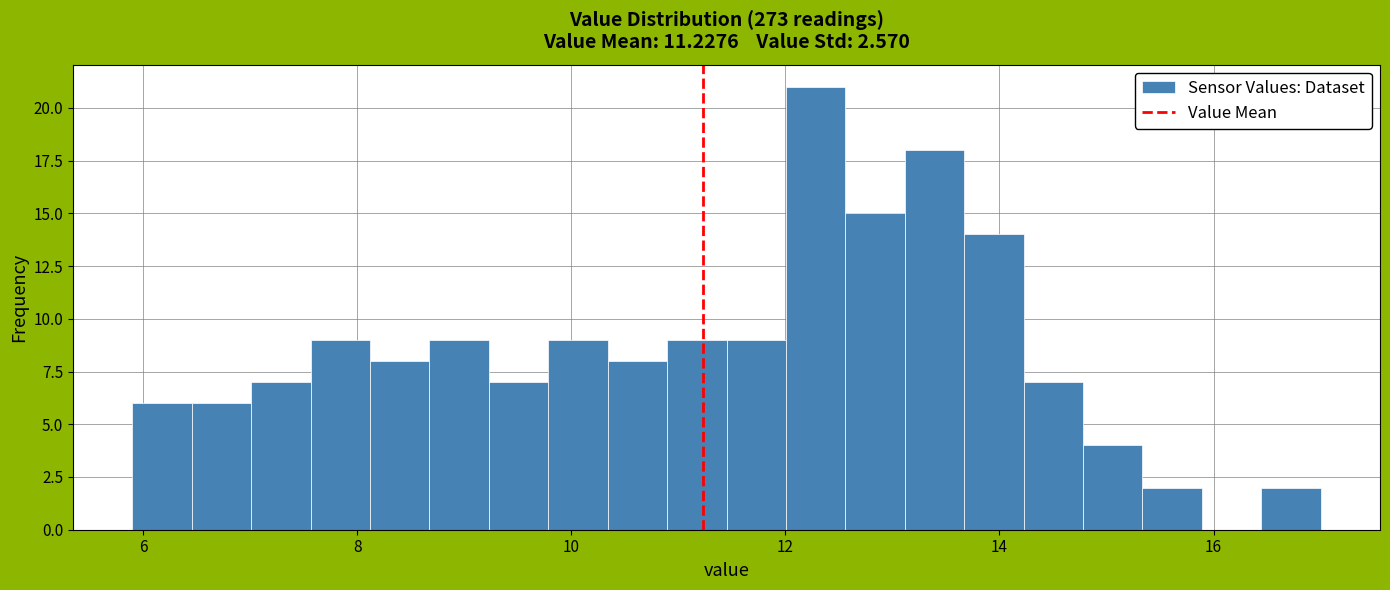

Read against the x-axis, roughly where is the centre of the tallest bar?

12.2